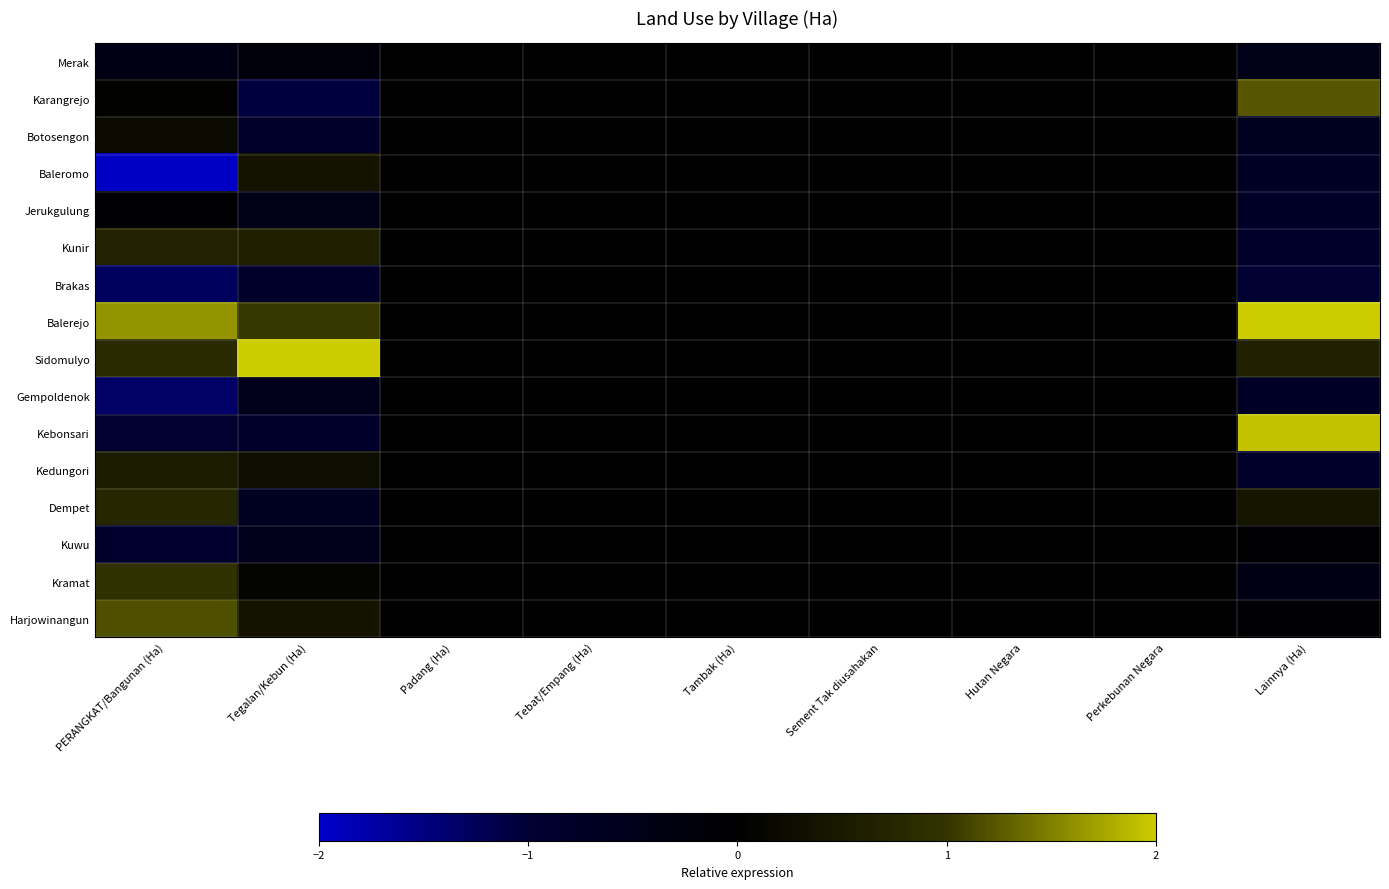

Which has a higher value, Perkebunan Negara or Sement Tak diusahakan?

Perkebunan Negara